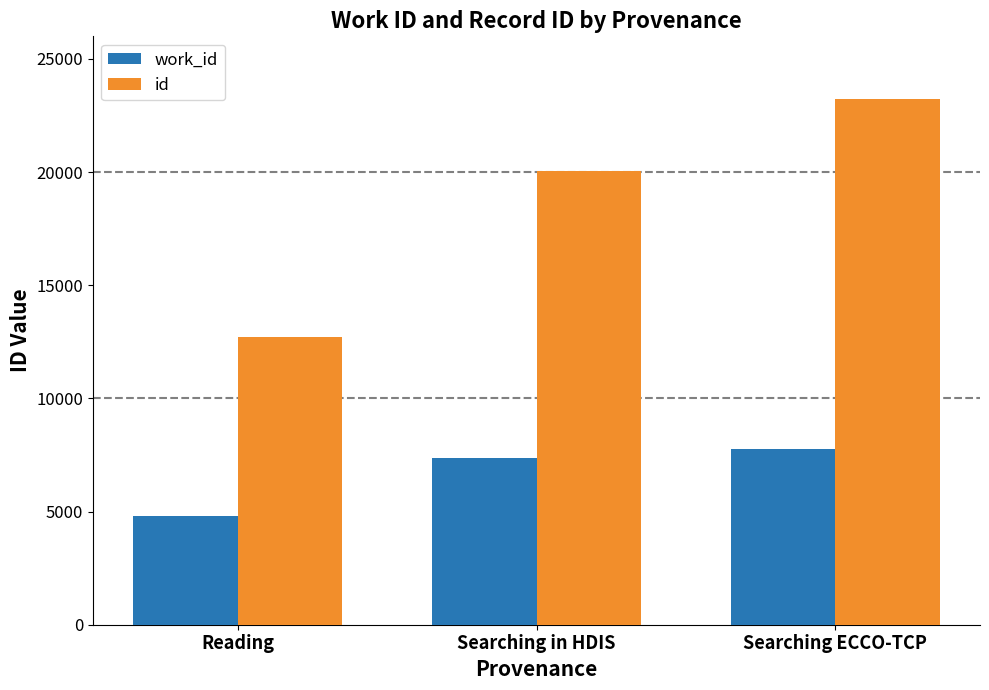

How many values in the work_id series are below 7365?

1